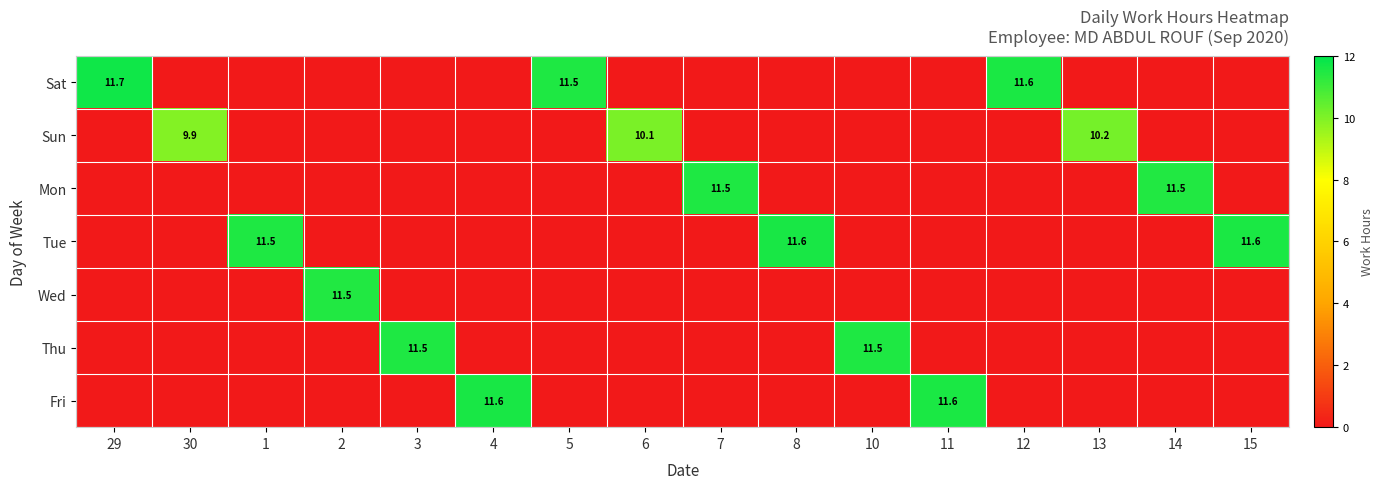

The Sat series shows 15.6 at 5. True or false?

False